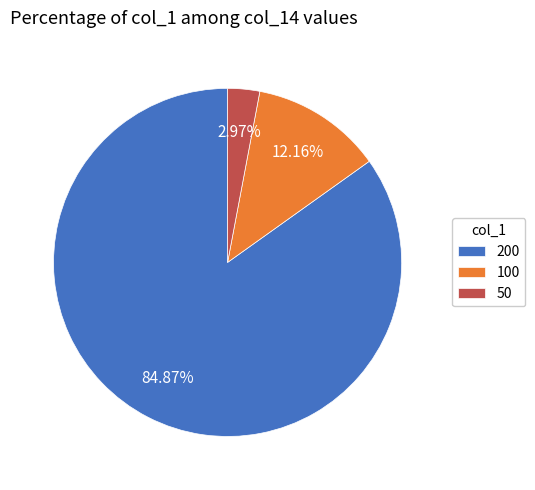

Rank the categories by value from highest to lowest.

200, 100, 50